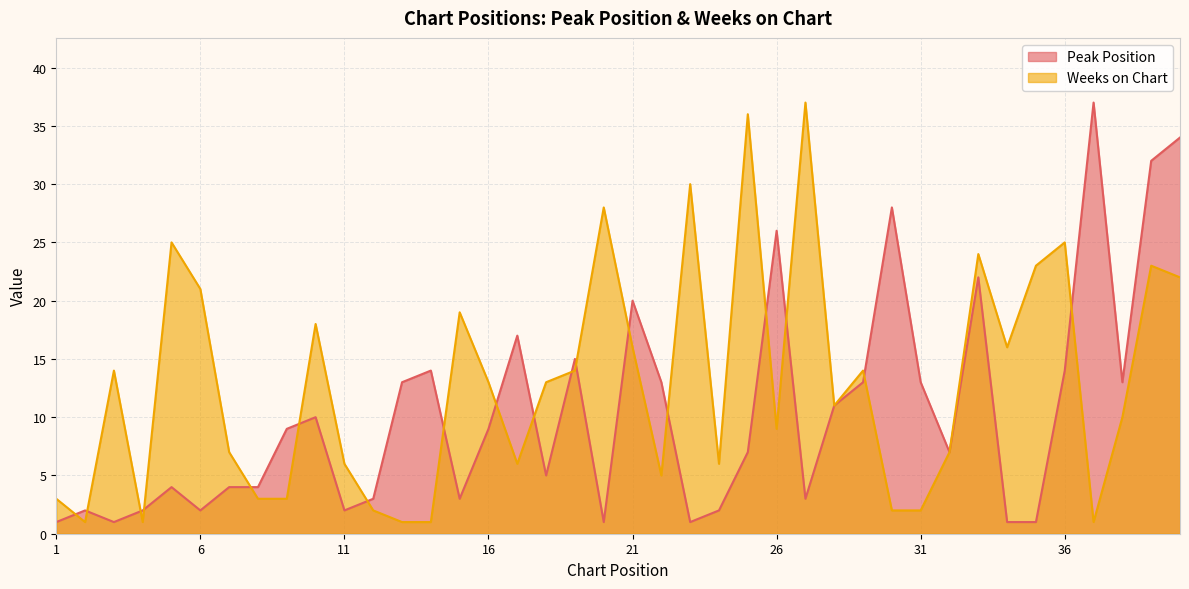

True or false: Weeks on Chart and Peak Position intersect in this chart.

True